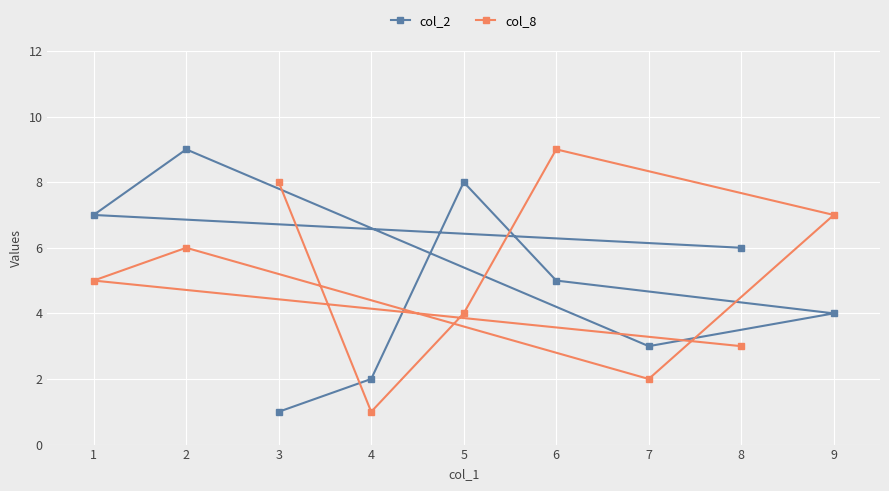

Between 5 and 4, which is larger?

5